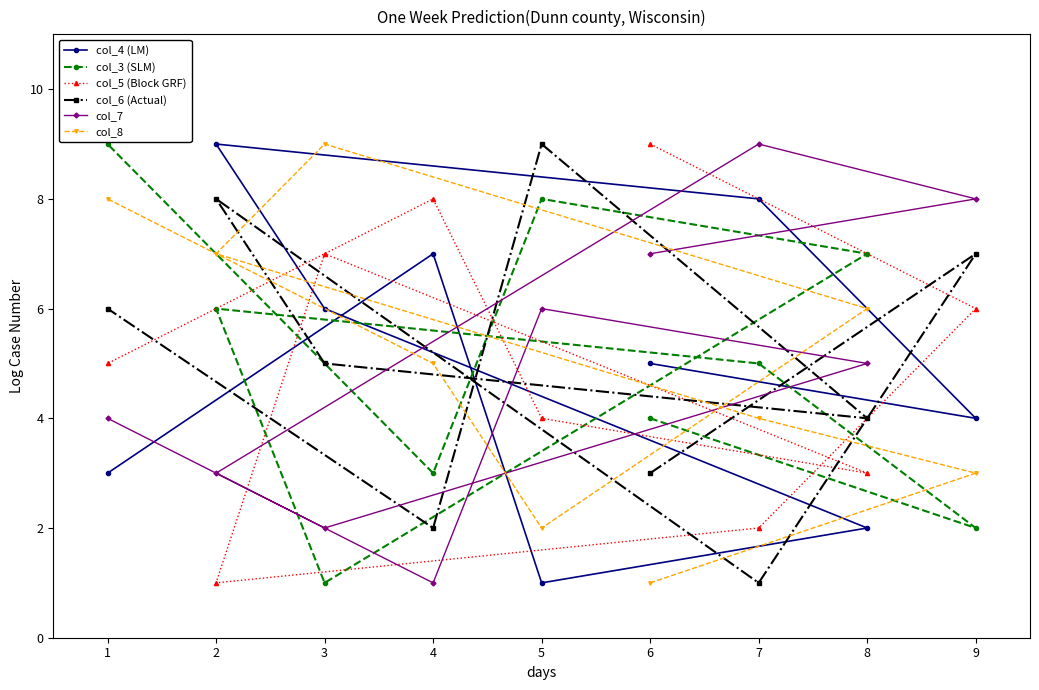

True or false: col_8 has a value of 4 at 6.

False